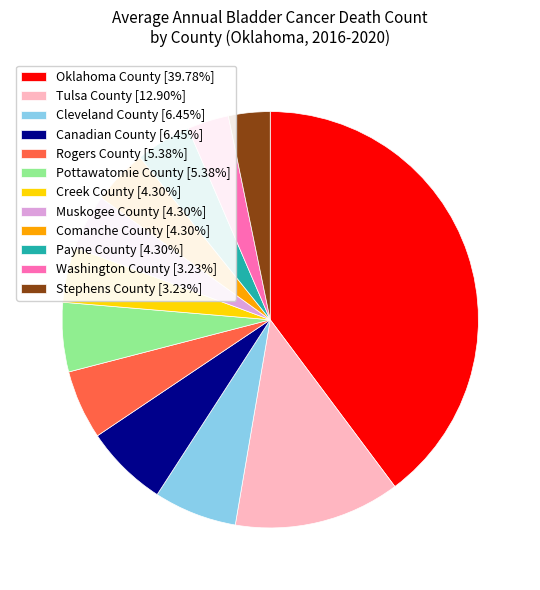

Does any single category account for the majority?

No